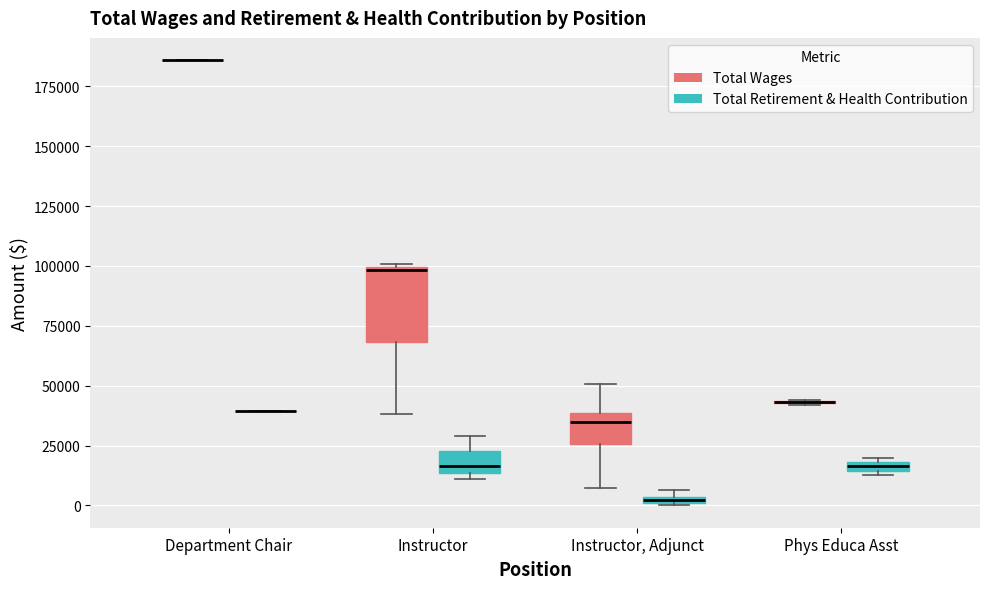

Comparing the boxes themselves (not the whiskers), which one is the tallest?

Instructor (Total Wages)